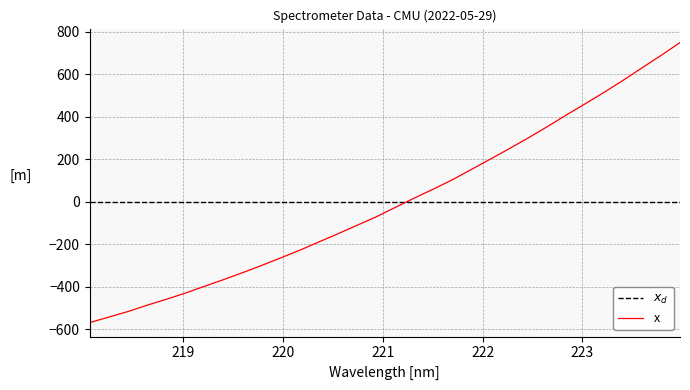

How many values are above zero?

15